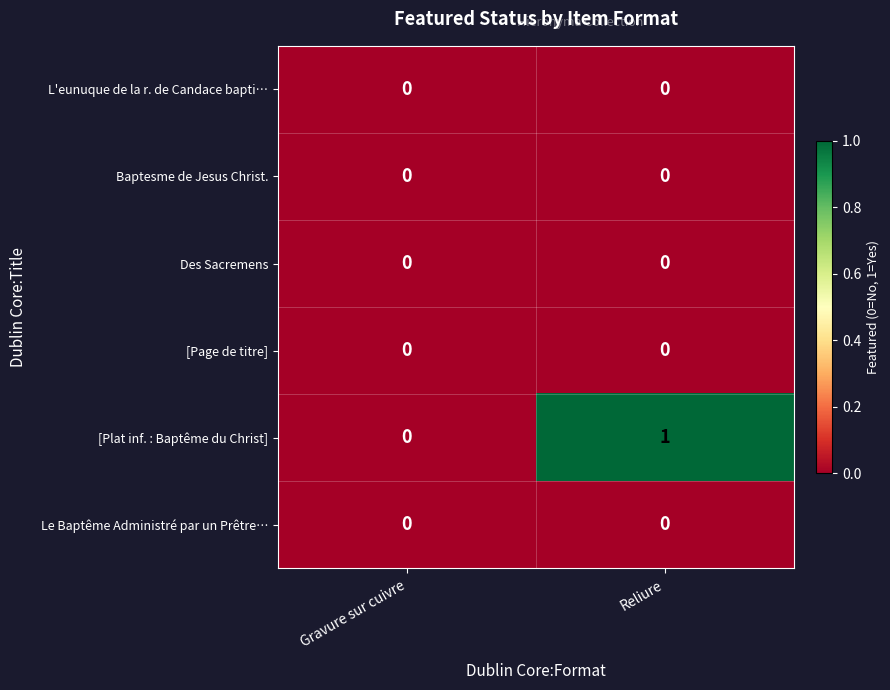

How many data points does each series have?

2